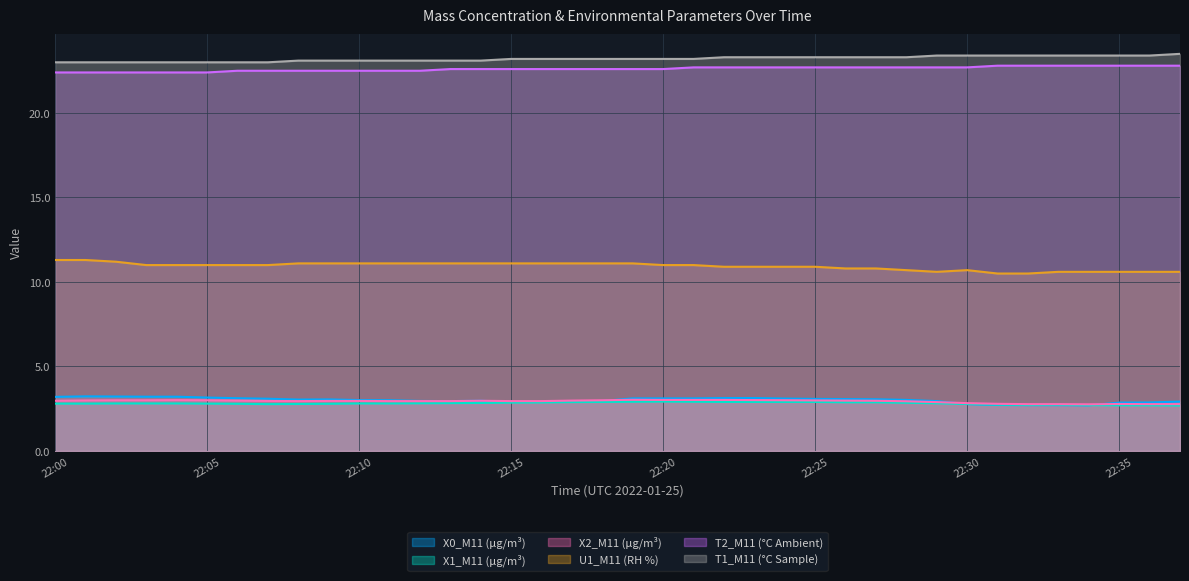

What is the value of the X1_M11 (μg/m³) point at the 20th from the left?

2.9